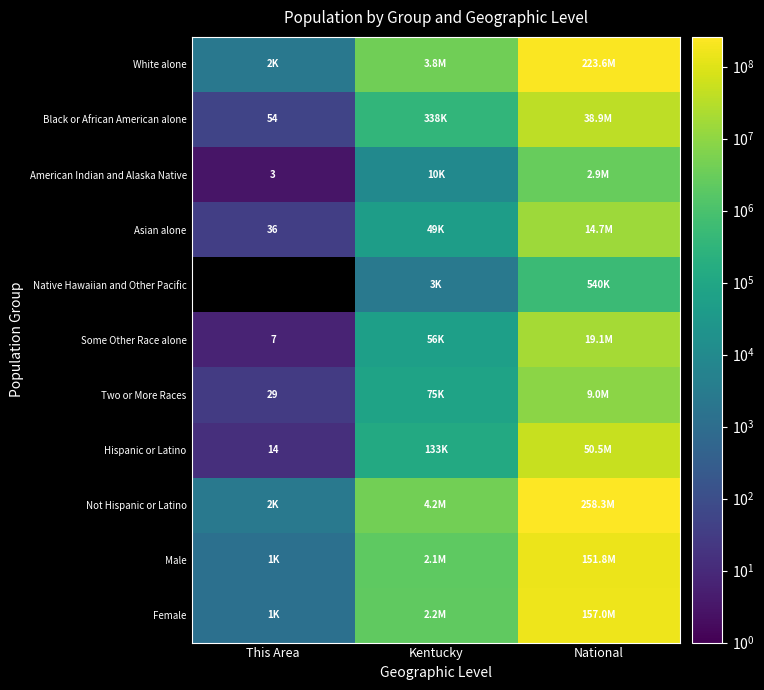

What is the minimum value shown in the chart?

3.0